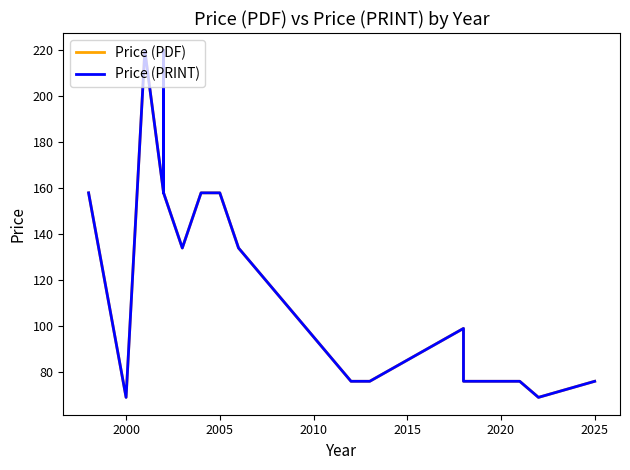

What is the label of the 18th point from the right?

2000